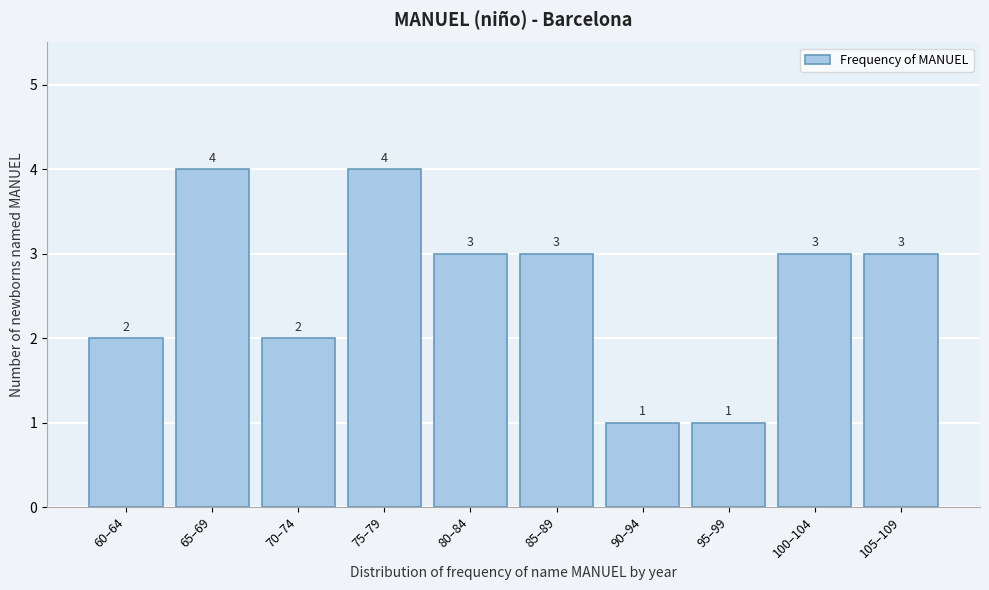

Reading left to right, extract all data points from this chart.

60–64=2	65–69=4	70–74=2	75–79=4	80–84=3	85–89=3	90–94=1	95–99=1	100–104=3	105–109=3